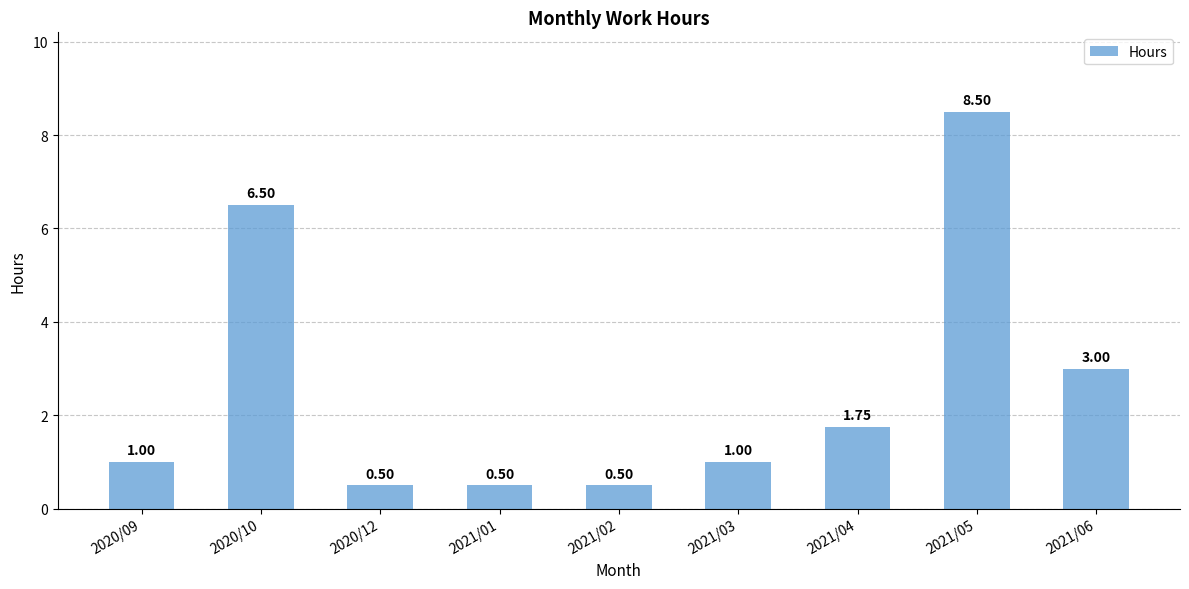

Between 2021/04 and 2020/12, which is larger?

2021/04